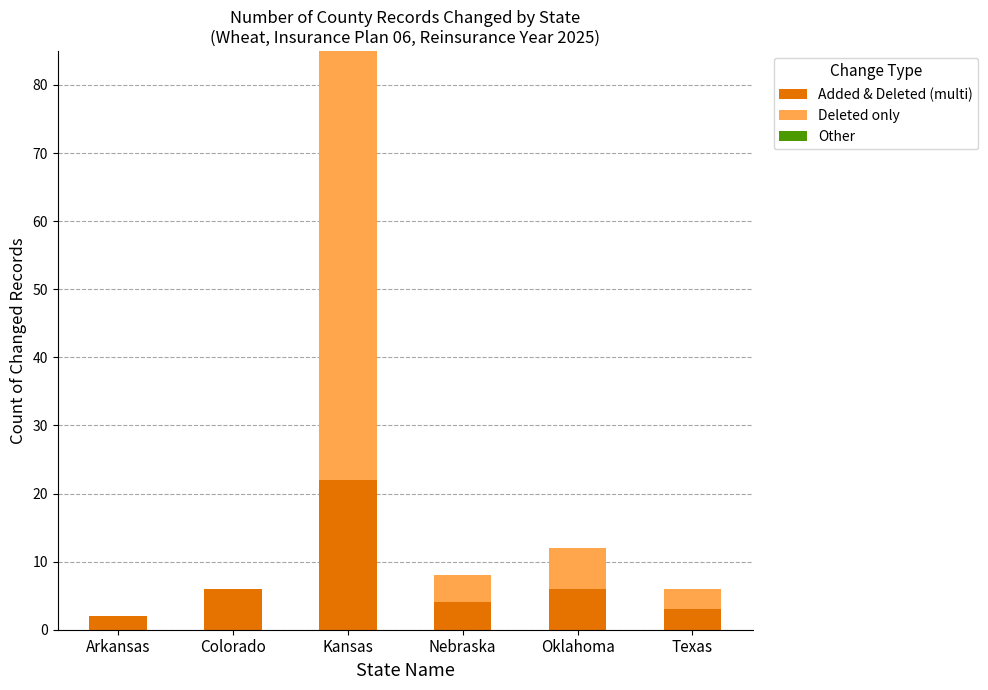

What is the highest value of the Added & Deleted (multi) series?

22